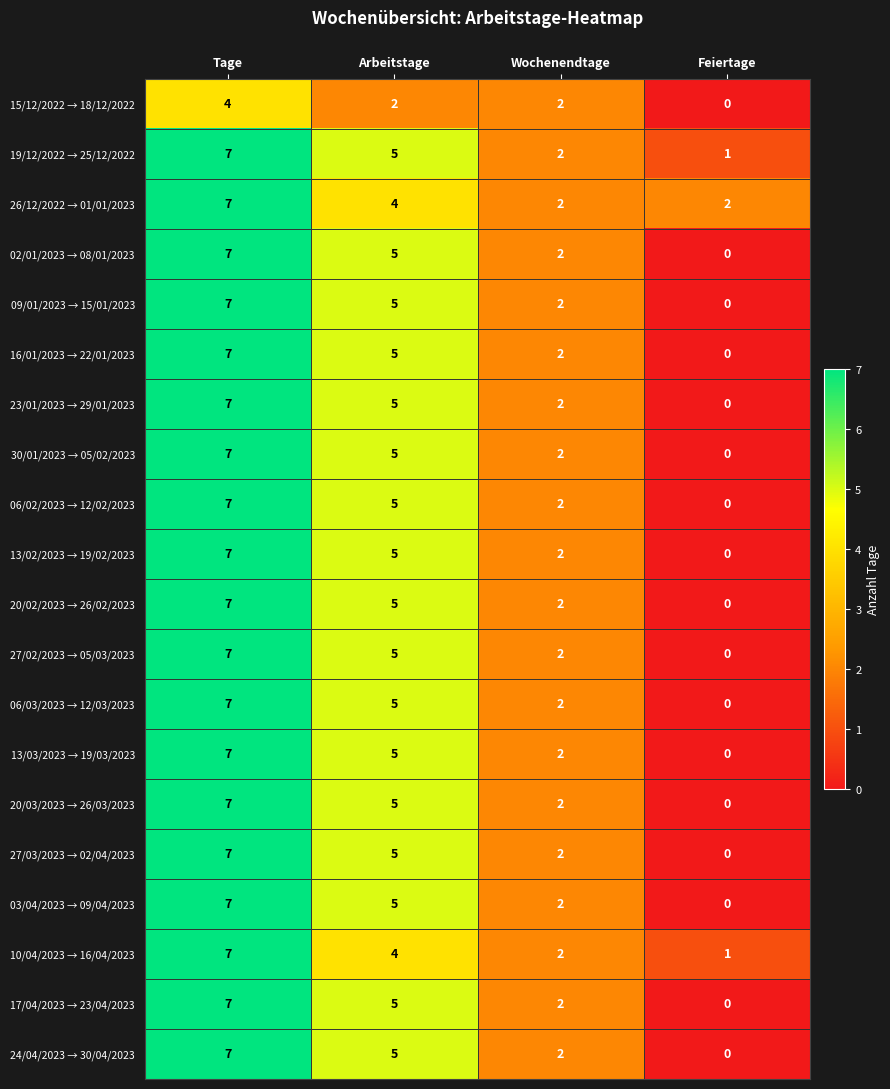

Which category has the lowest value in the 19/12/2022 → 25/12/2022 series?

Feiertage